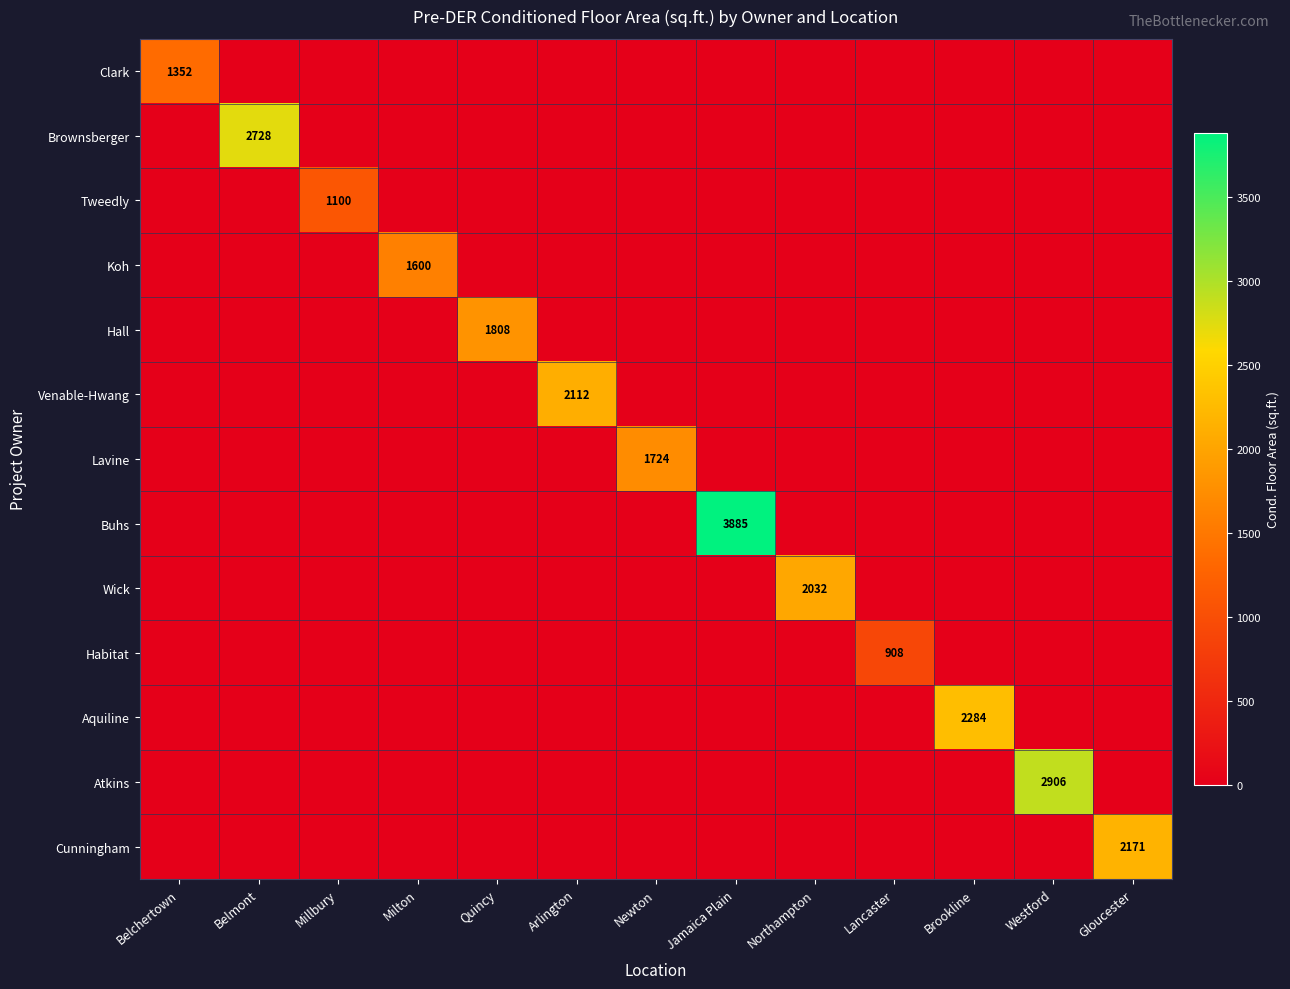

The Aquiline series shows 1421 at Brookline. True or false?

False